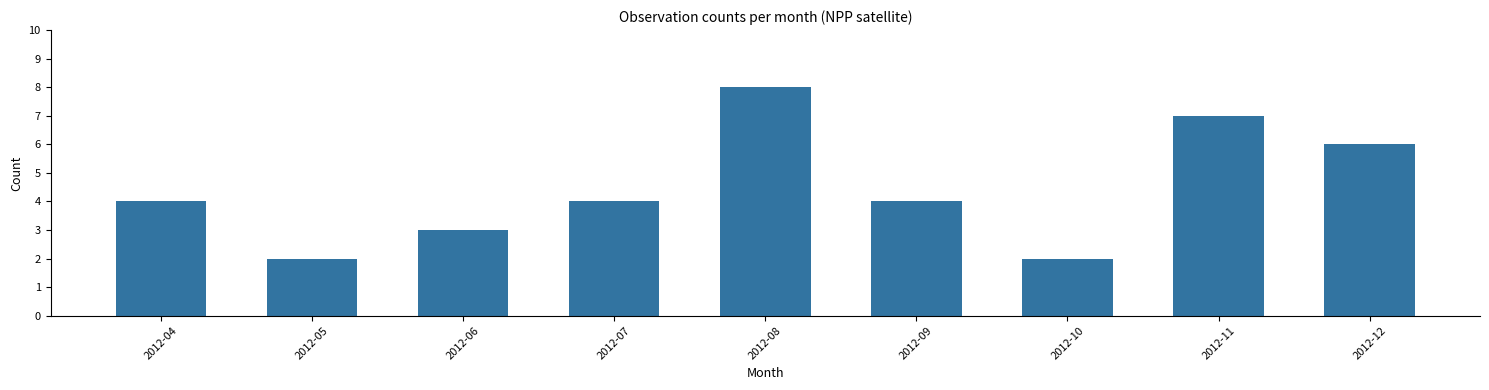

Is it true that the value at 2012-04 is 6?

False